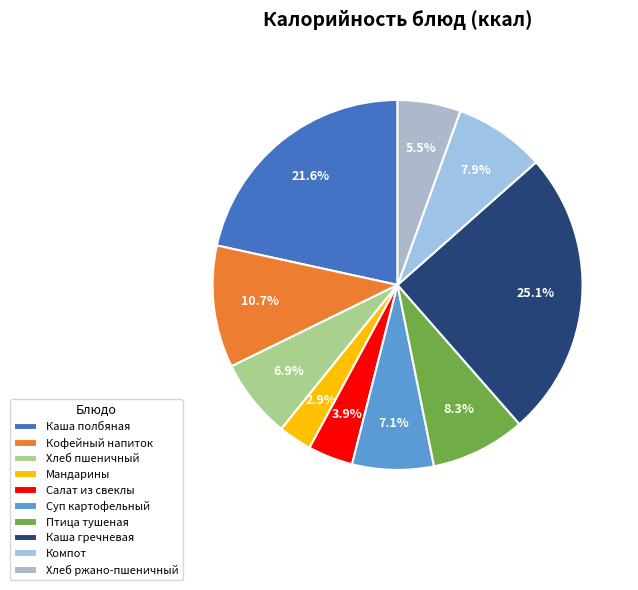

Does any single category account for the majority?

No